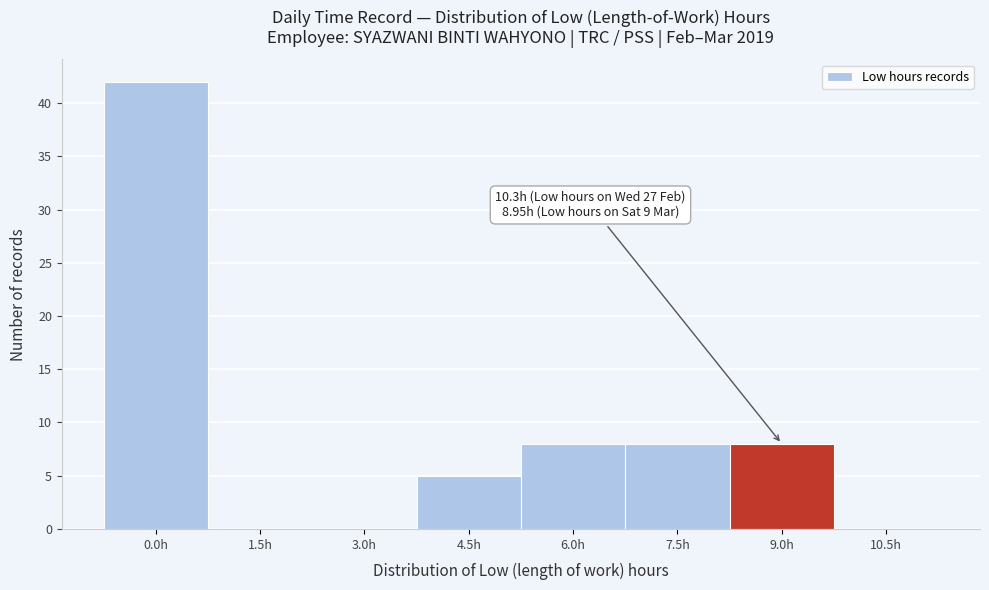

Reading left to right, transcribe all the data shown in this chart.

0.0h=42	1.5h=0	3.0h=0	4.5h=5	6.0h=8	7.5h=8	9.0h=8	10.5h=0